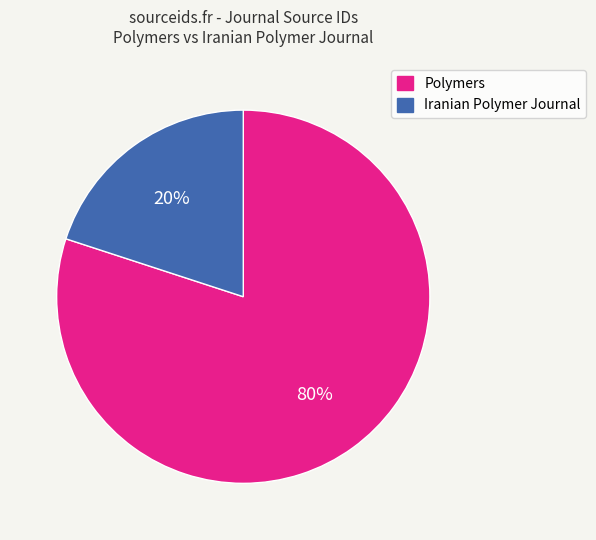

To the nearest percent, what is the average slice percentage?

50%